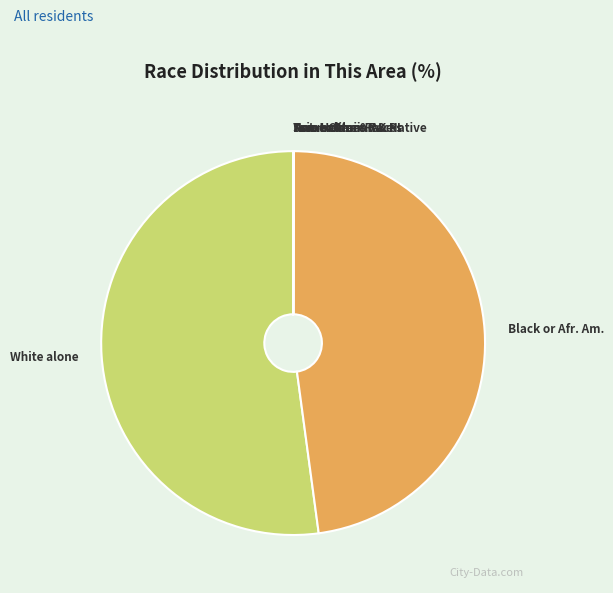

Which category has the biggest portion of the pie?

White alone